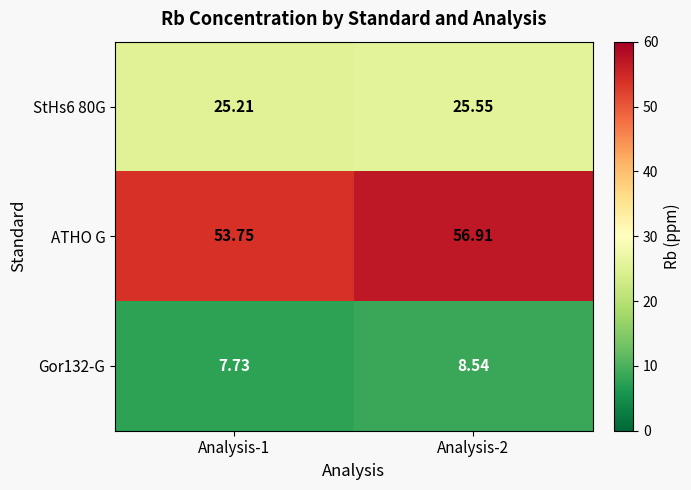

Which series has the widest spread of values?

ATHO G